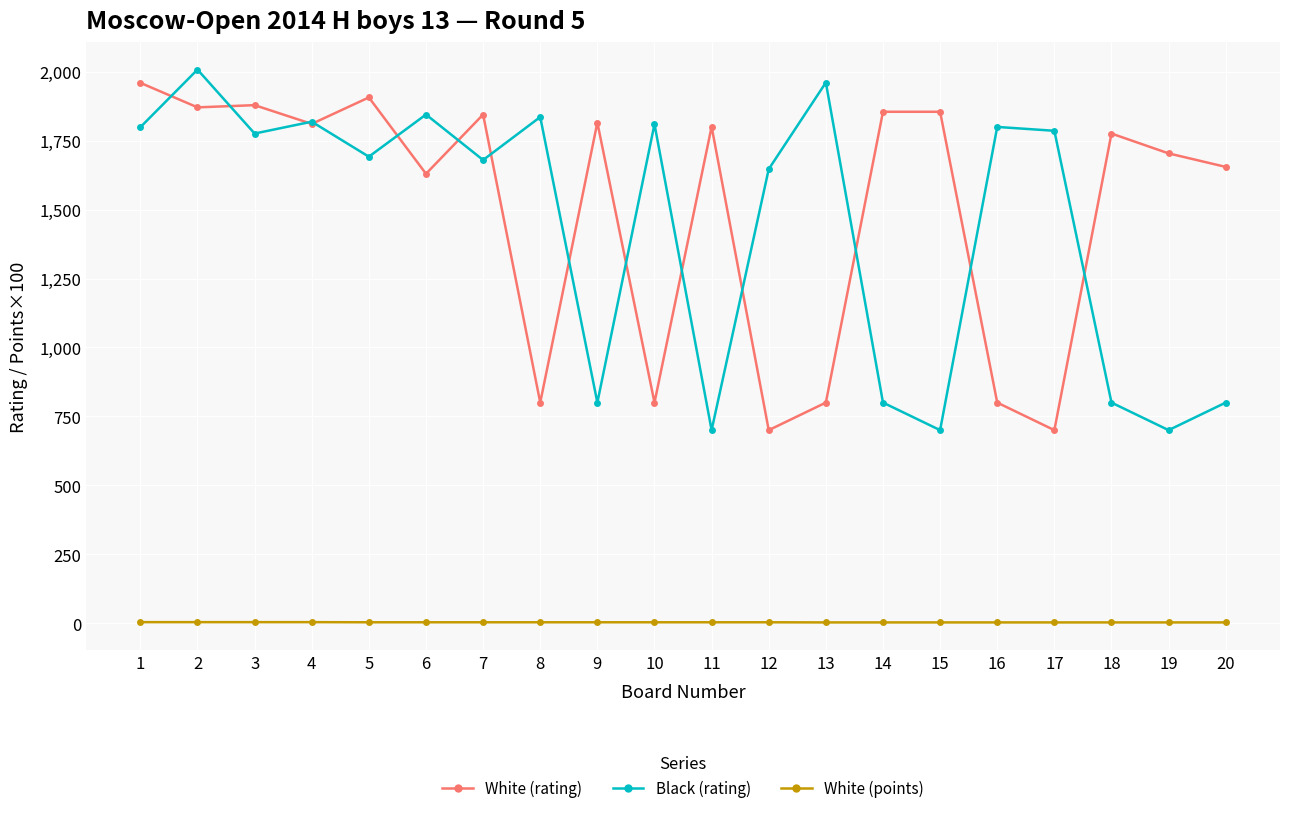

What is the sum of all White (points) values?

58.0